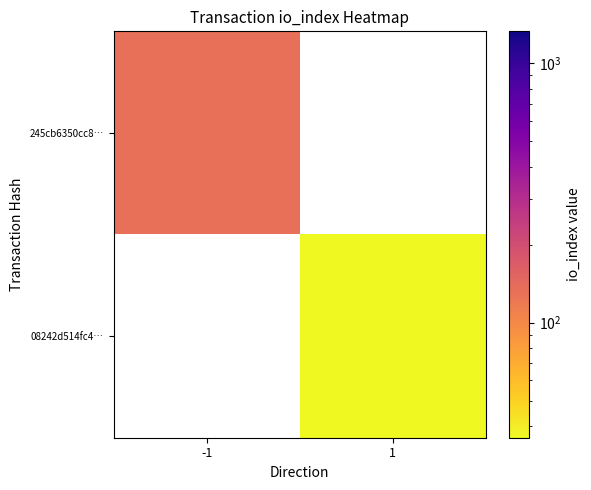

Which category has the highest value across all series?

-1